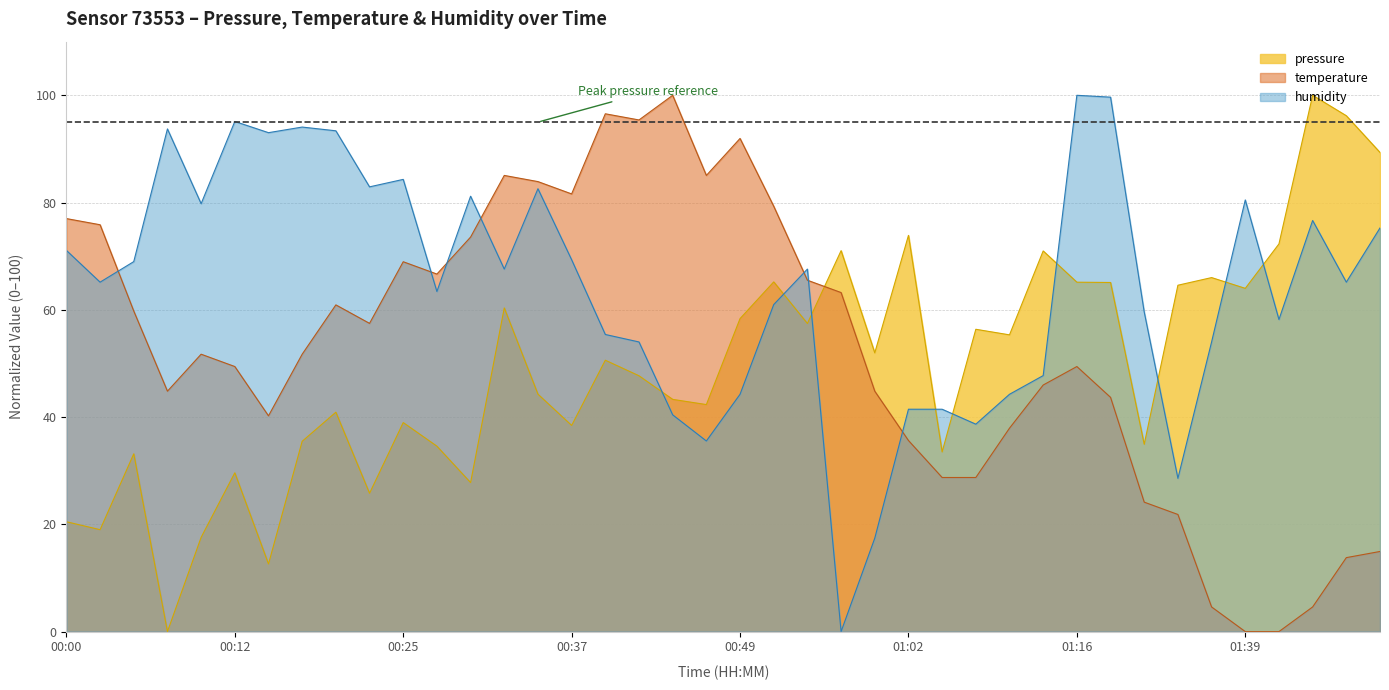

Between which two adjacent categories do temperature and pressure first intersect?

00:54 and 00:57